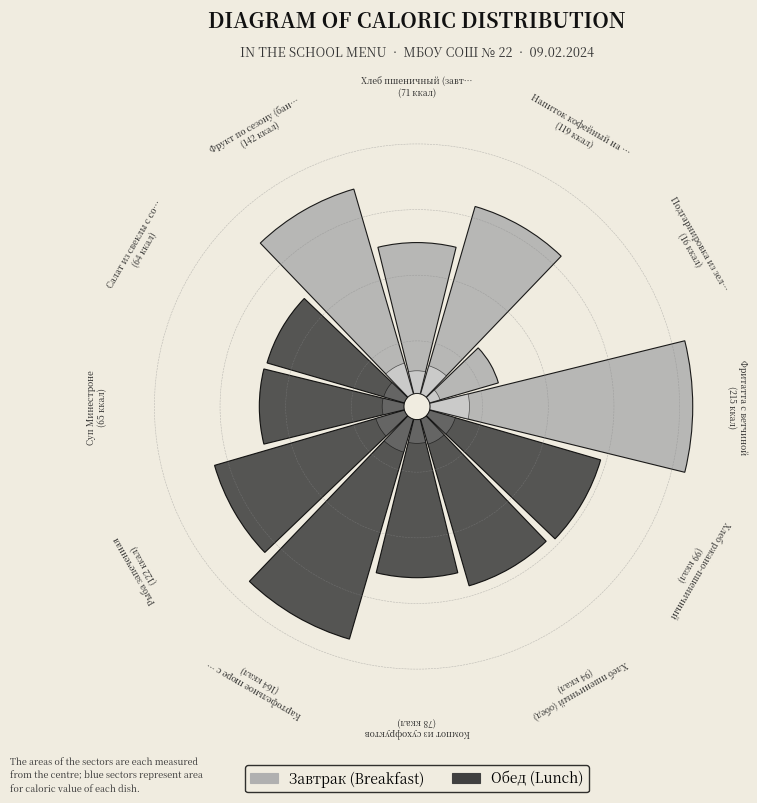

Combined, do Хлеб ржано-пшеничный and Салат из свеклы с соленым огурцом account for over 50%?

No